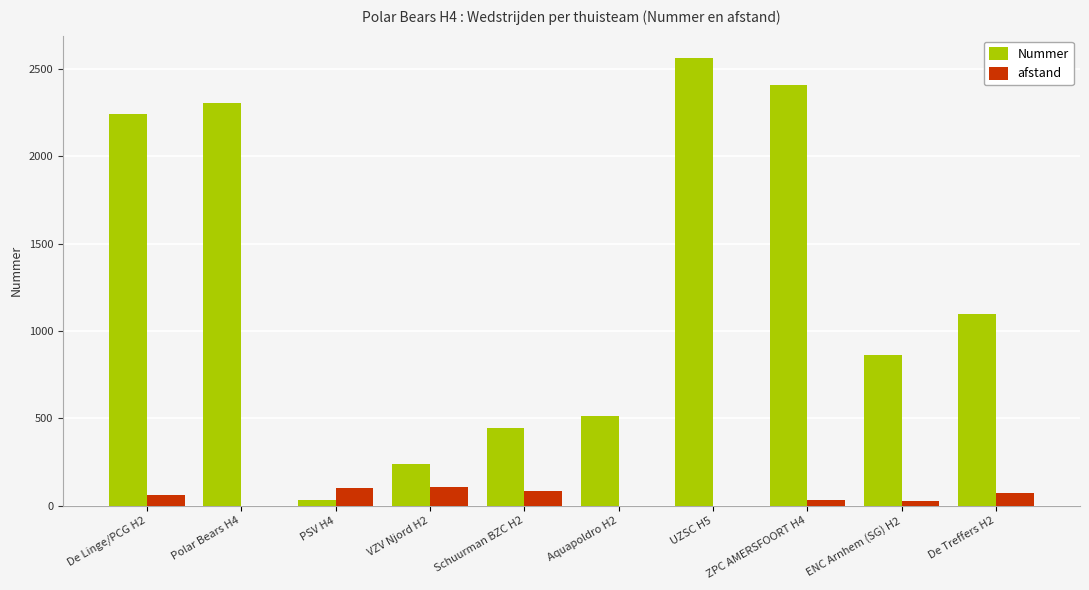

The value of afstand at Schuurman BZC H2 is 85.0. True or false?

True